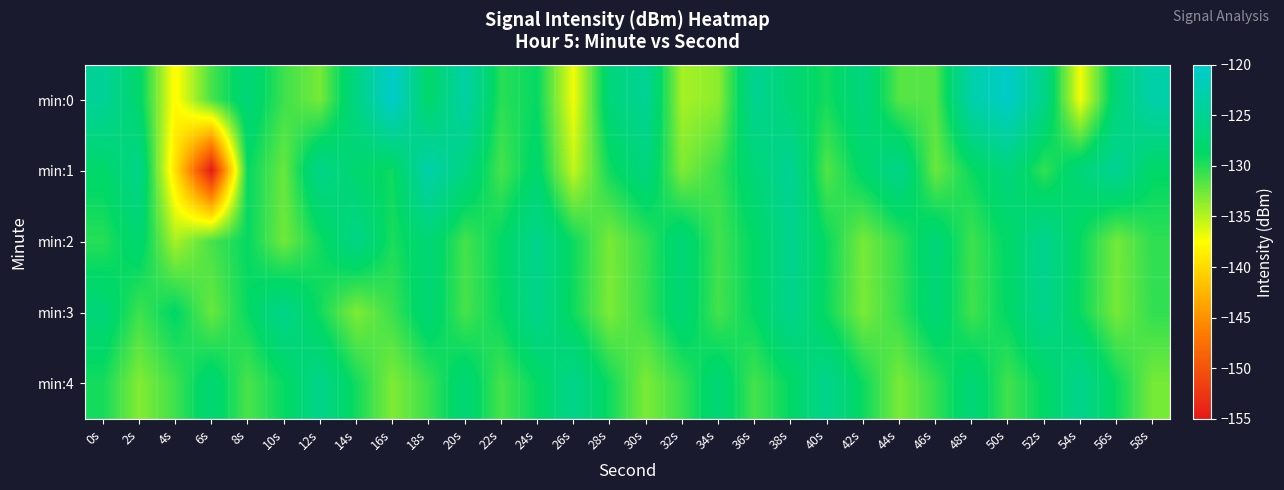

Rank the series by their maximum value, from highest to lowest.

min:0, min:1, min:2, min:3, min:4